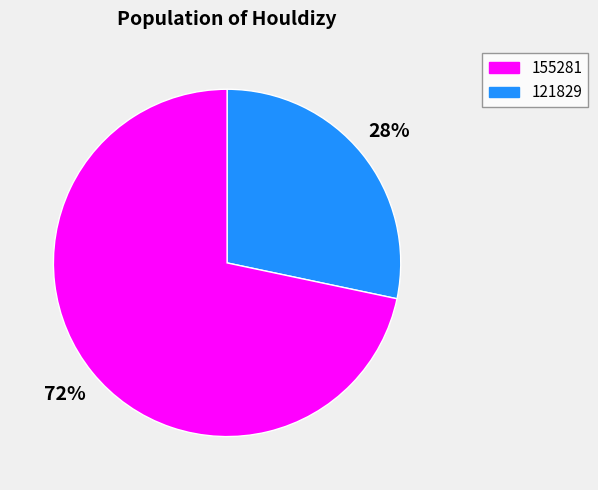

Is there any slice that represents more than half of the pie?

Yes